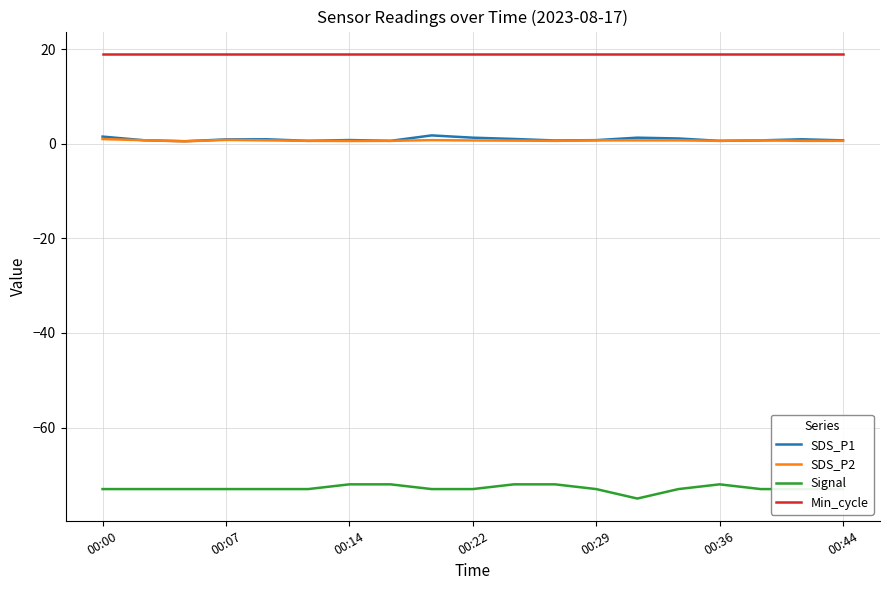

What is the maximum value shown in the chart?

19.0